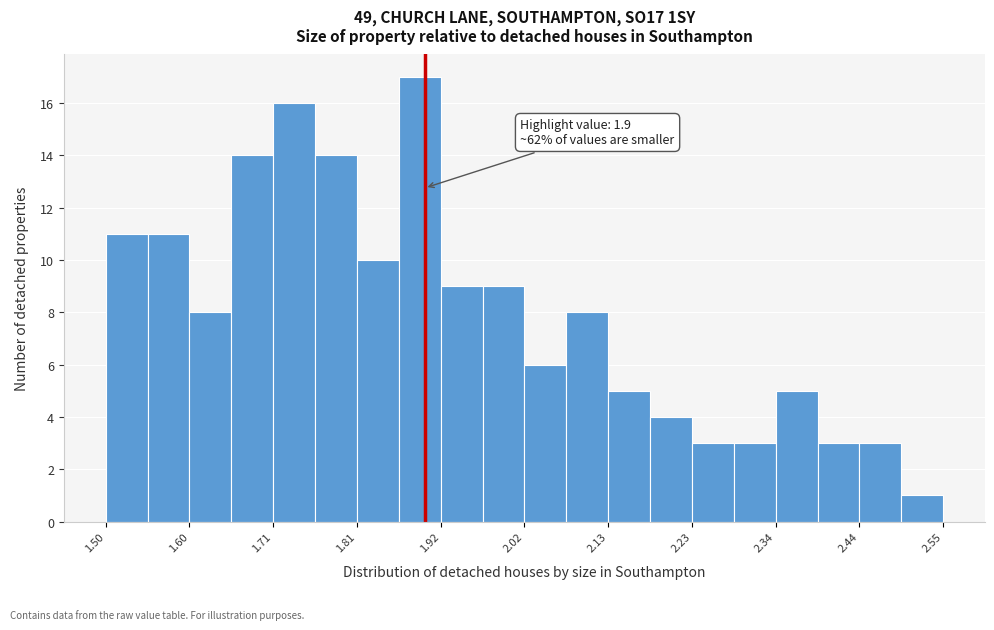

Read against the x-axis, roughly where is the centre of the tallest bar?

1.90